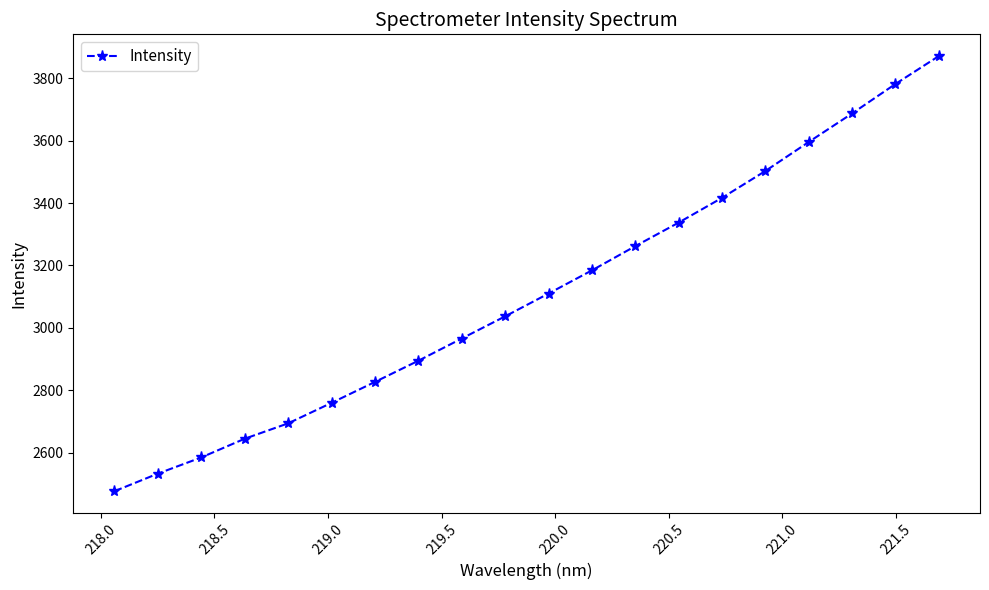

How many data points are above 3110?

10